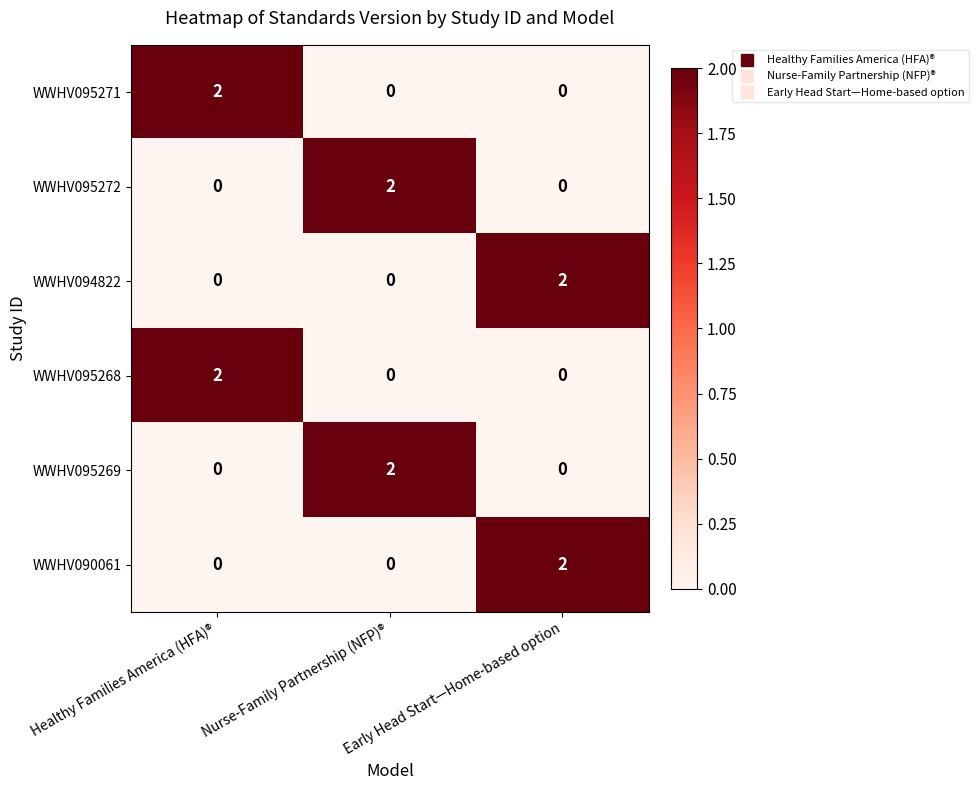

Is it true that WWHV094822 equals 0 at Healthy Families America (HFA)®?

True